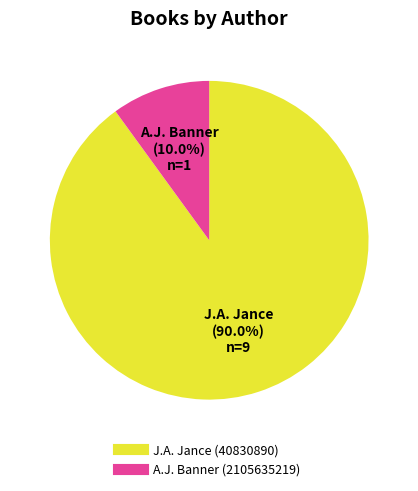

To the nearest percent, what is the difference between the largest and smallest slice percentages?

80%